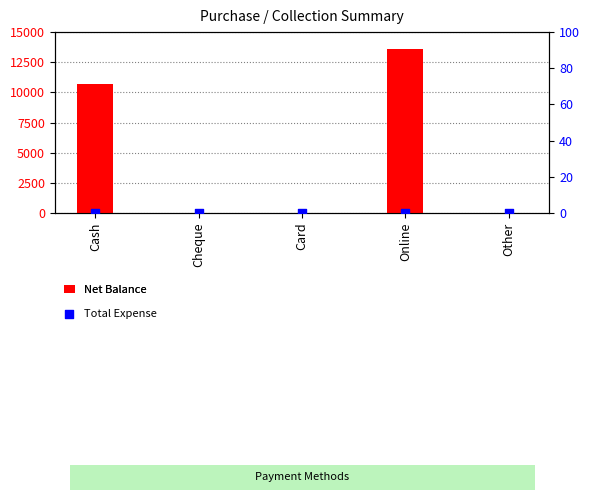

What are all the series names shown in the legend?

Net Balance, Total Expense